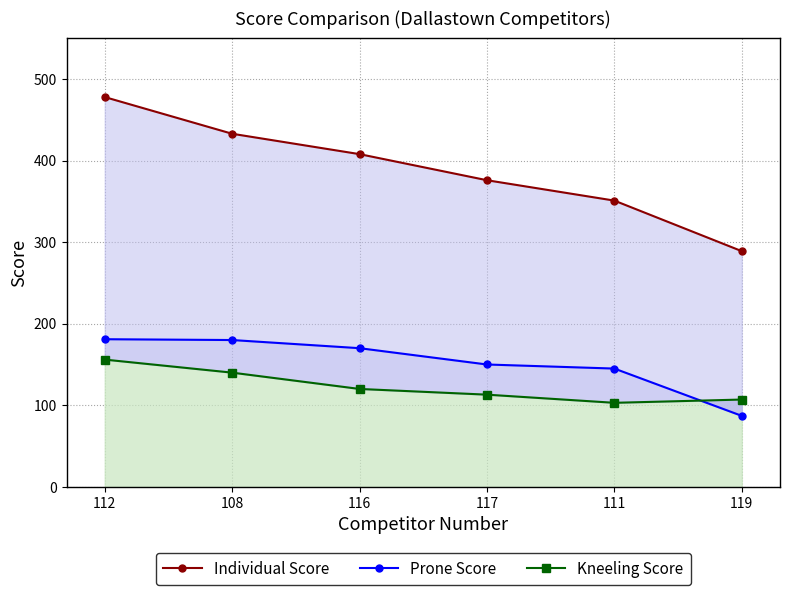

True or false: Kneeling Score and Individual Score cross at least once.

False